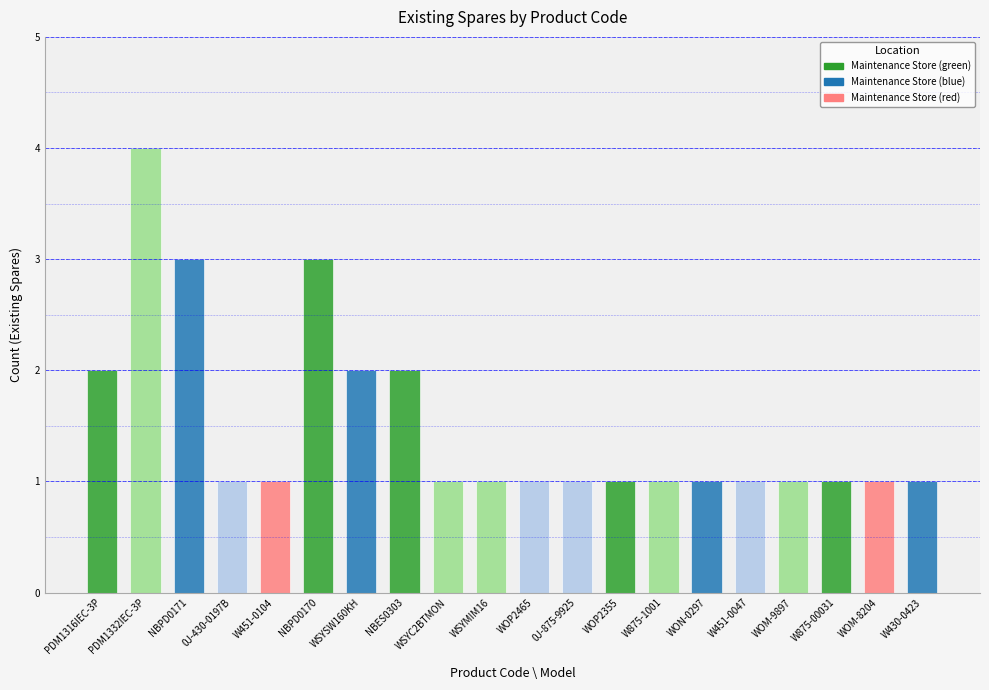

The chart shows a value of 0 at WSYMIM16. True or false?

False